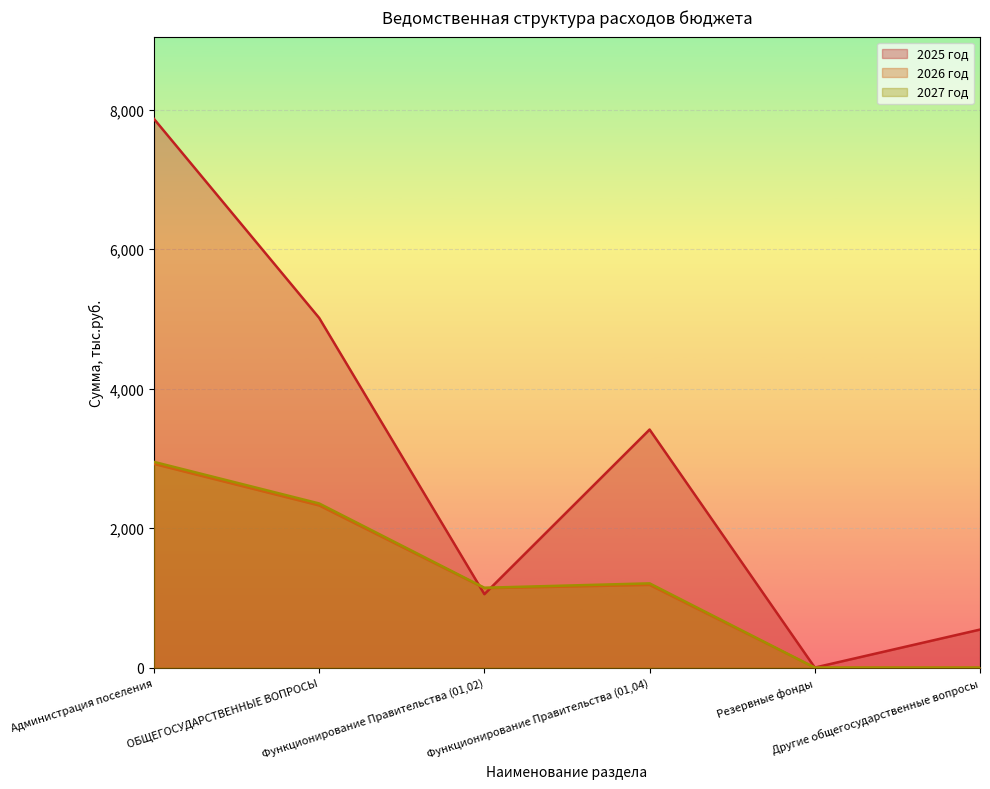

At Функционирование Правительства (01,02), list the series in order from largest to smallest.

2027 год, 2026 год, 2025 год